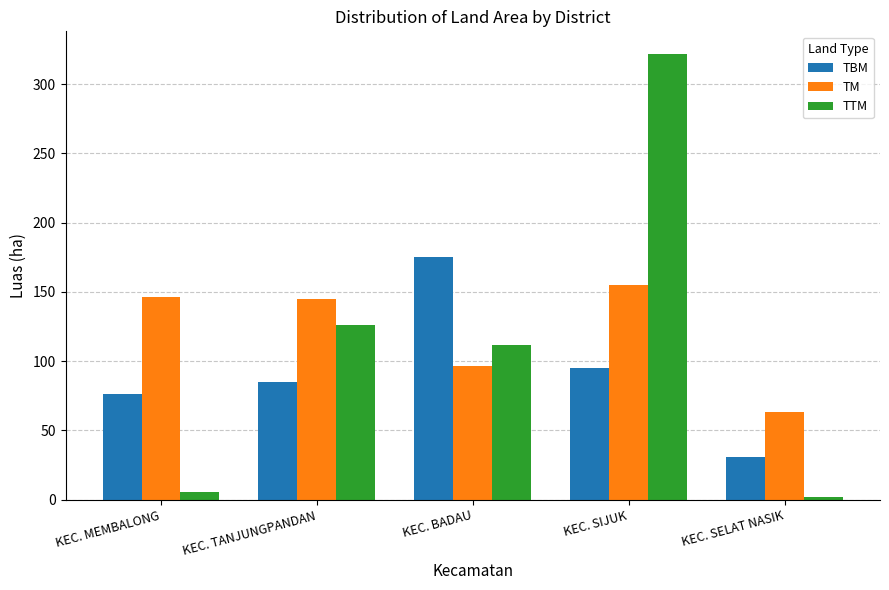

Is the value of TM at KEC. TANJUNGPANDAN greater than the value of TTM at KEC. MEMBALONG?

Yes